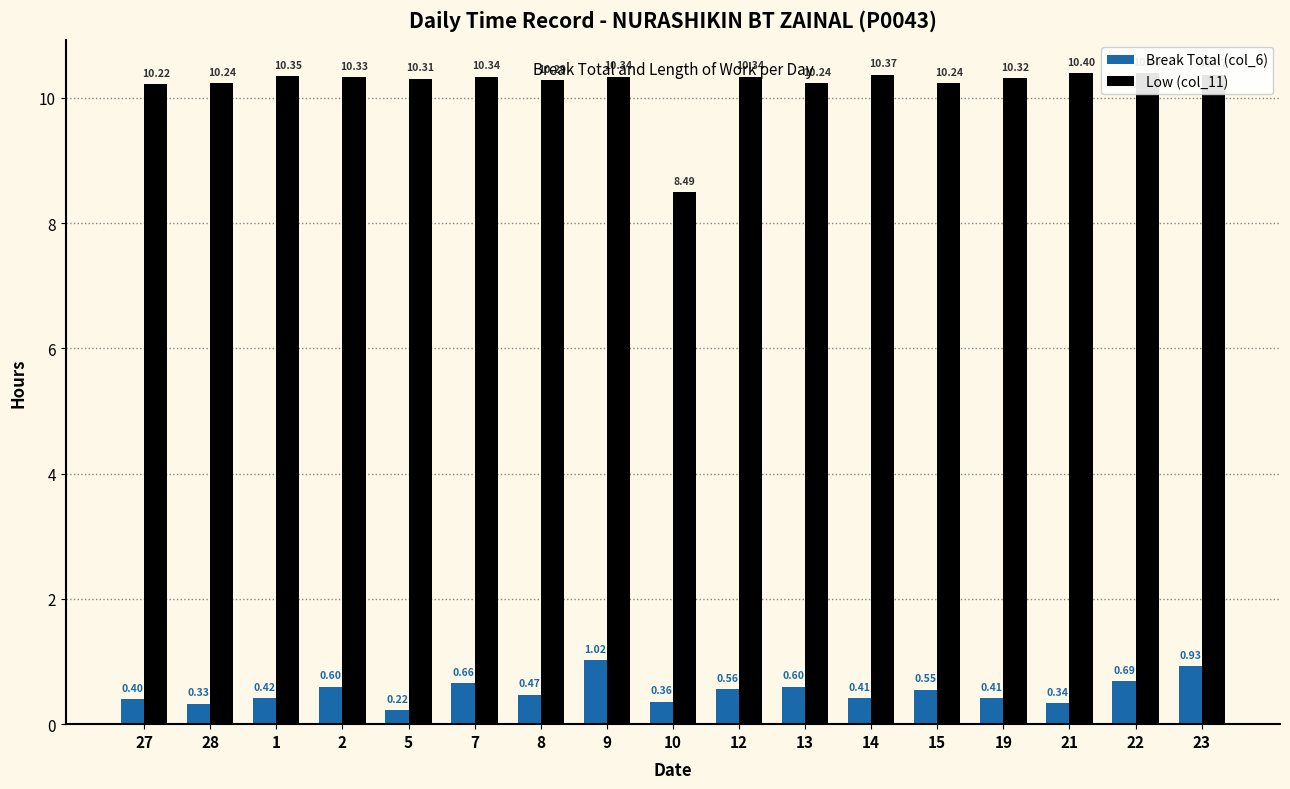

At which label does Low (col_11) first exceed 10?

27